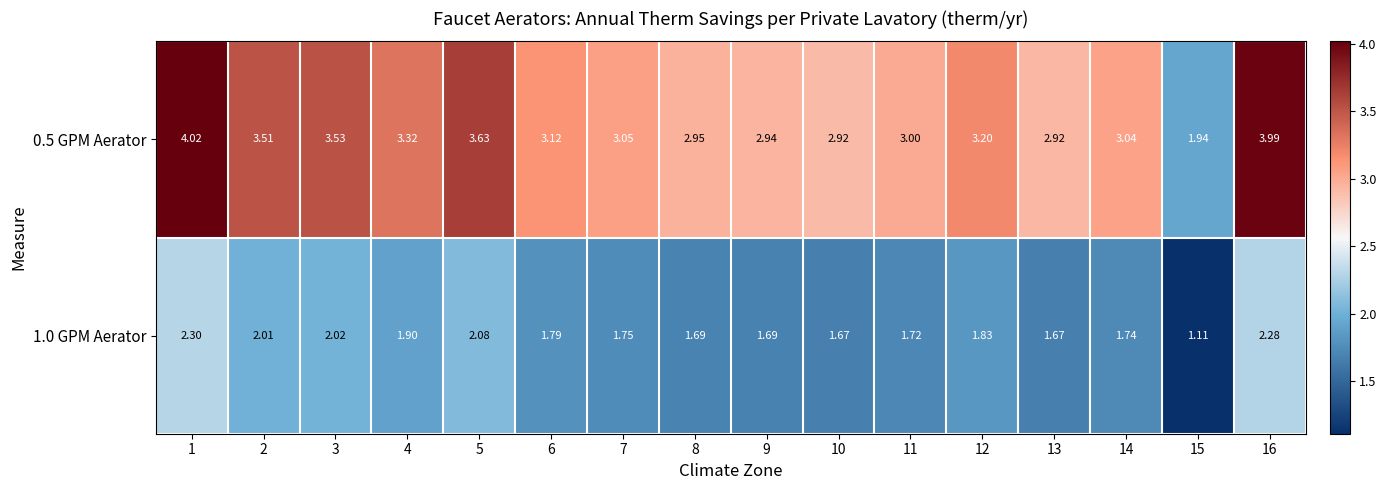

Is the value of 1.0 GPM Aerator at 11 greater than the value of 0.5 GPM Aerator at 9?

No